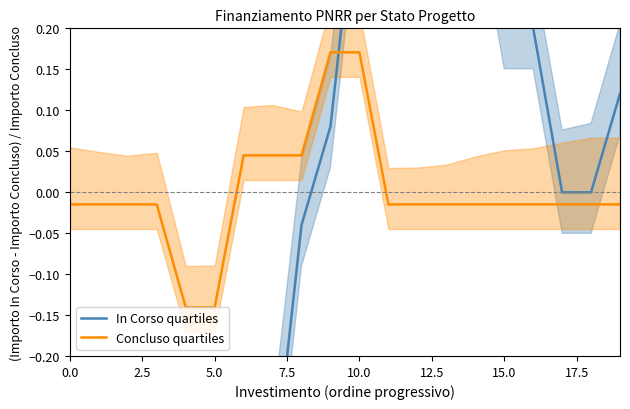

Which series has the widest spread of values?

In Corso quartiles